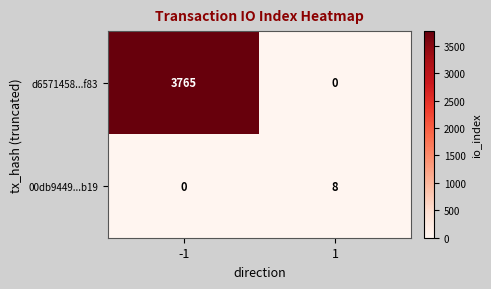

At which category is the sum across all series the highest?

-1